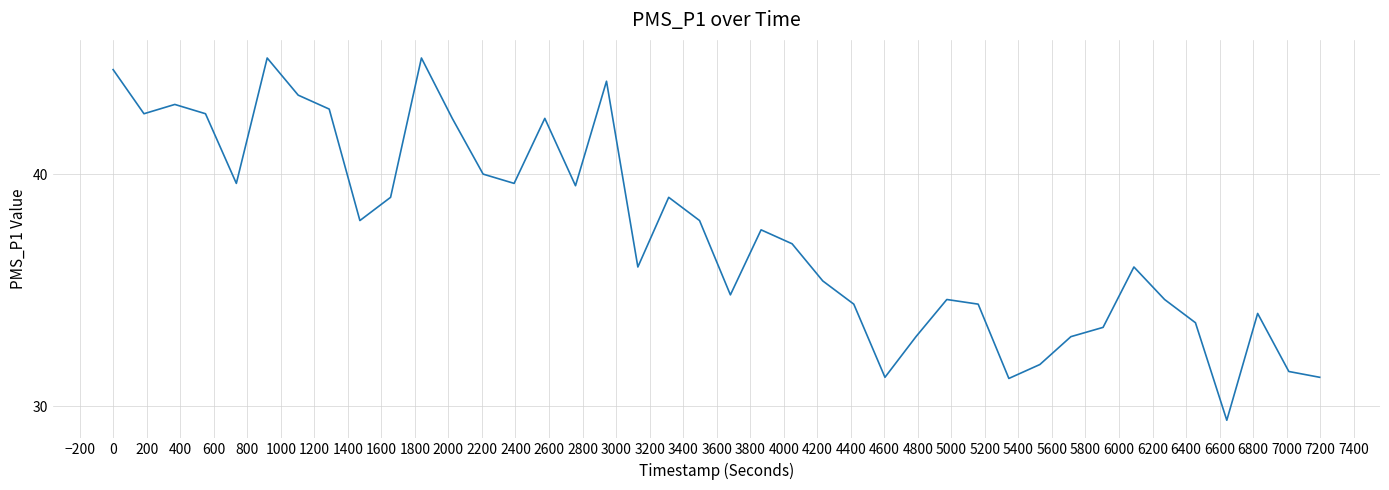

What is the minimum value shown in the chart?

29.4